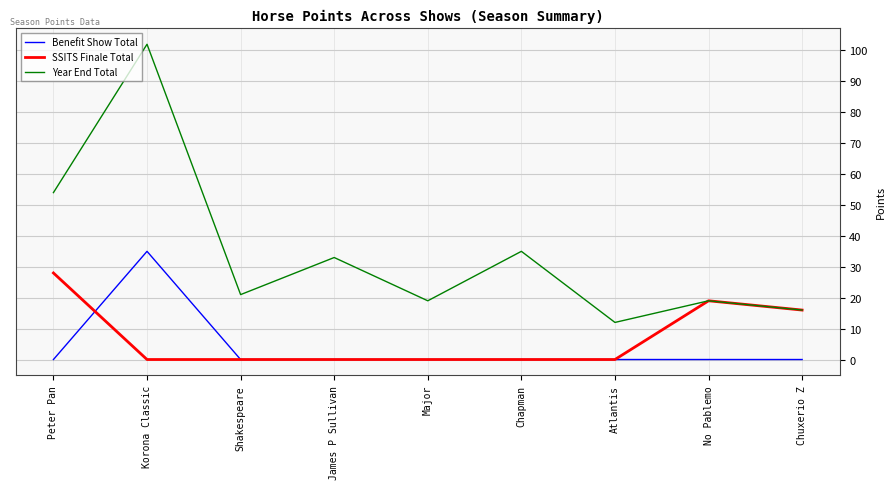

What is the difference between the highest and lowest values at Major?

19